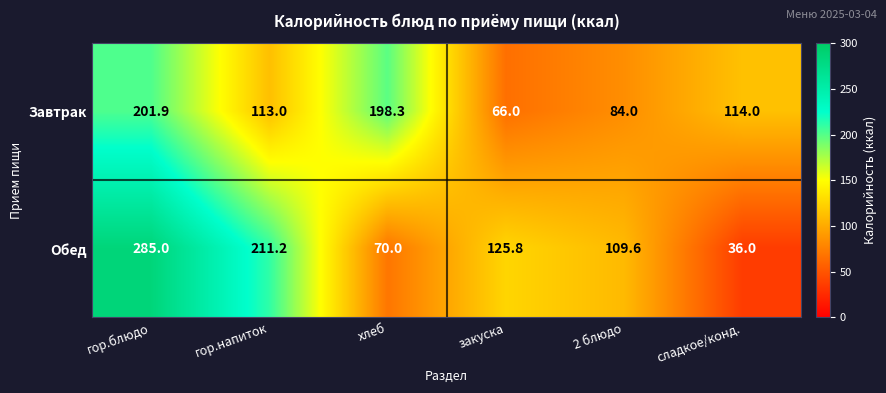

What is the average value of the Обед series?

139.6